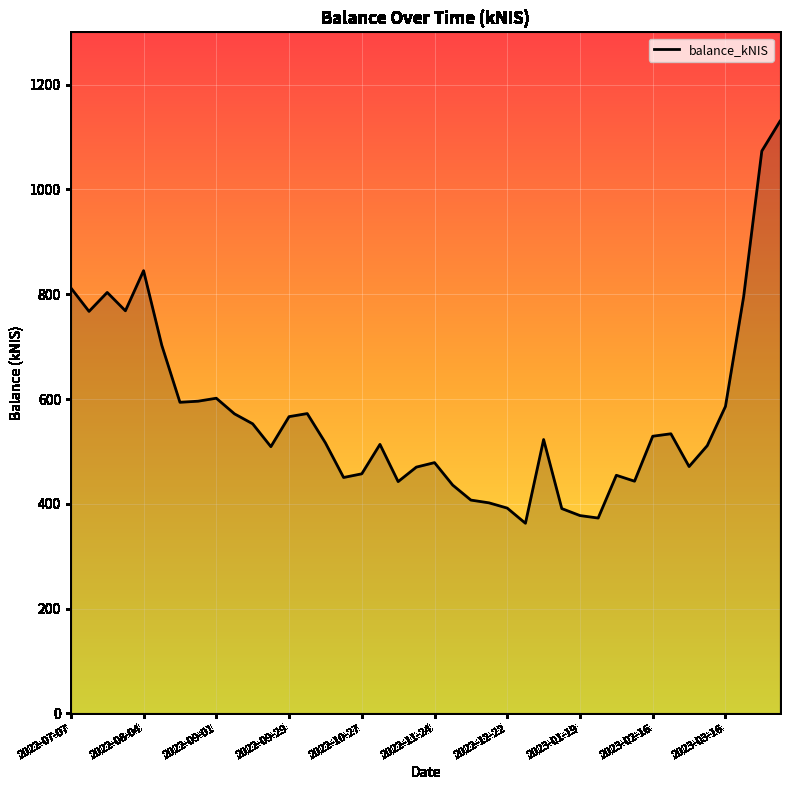

What is the minimum value shown in the chart?

362.8